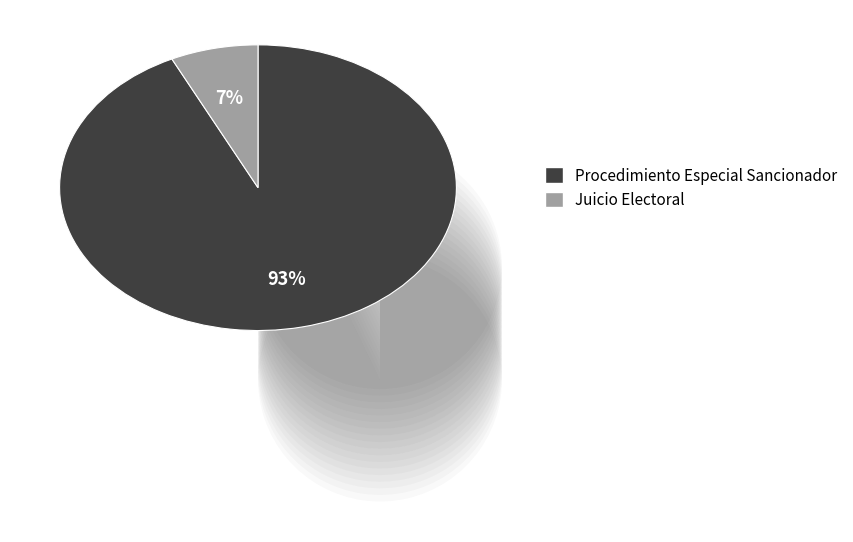

To the nearest percent, what percentage of the pie is Juicio Electoral?

7%